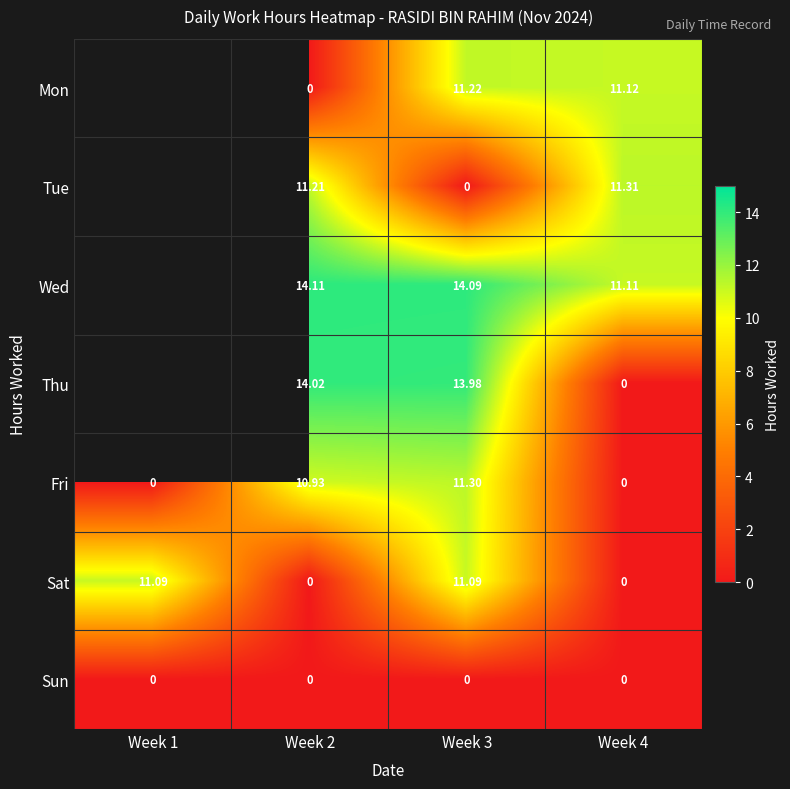

Which has a higher value, Week 3 or Week 2?

Week 3